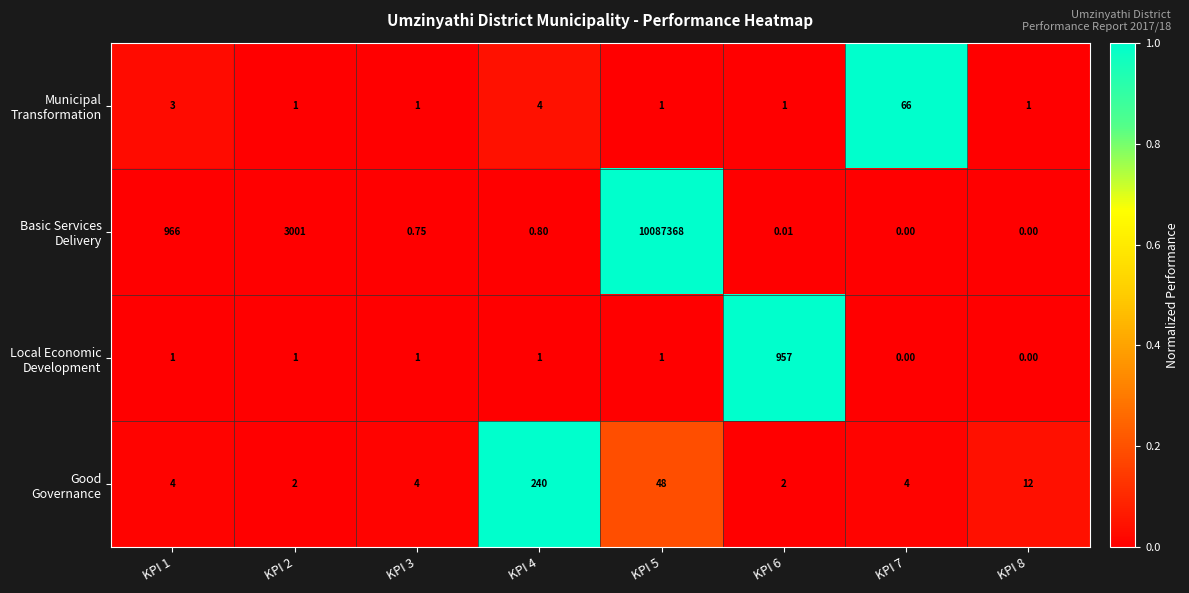

What is the spread (max minus min) of values at KPI 4?

239.2